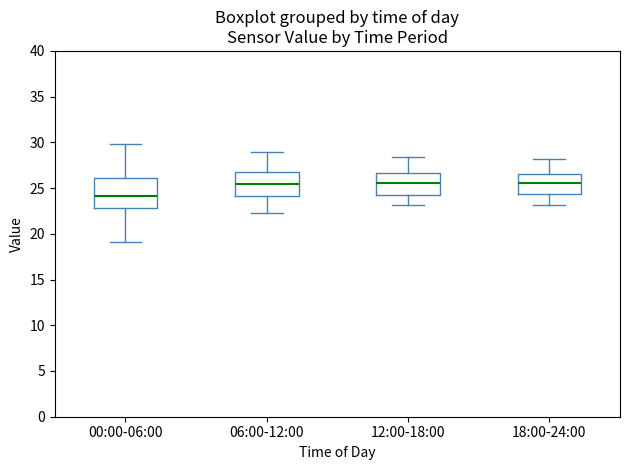

Where is the upper edge of the box for 12:00-18:00 on the y-axis? The values are not printed on the chart, so give them approximately, as read against the axis.

26.5